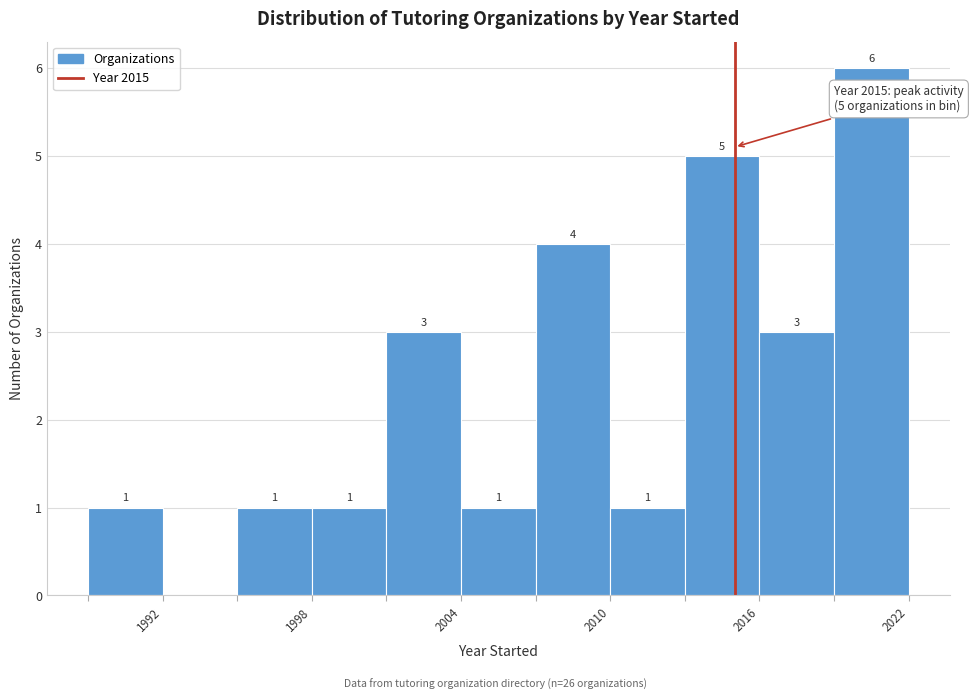

Read against the x-axis, roughly where is the centre of the tallest bar?

2021